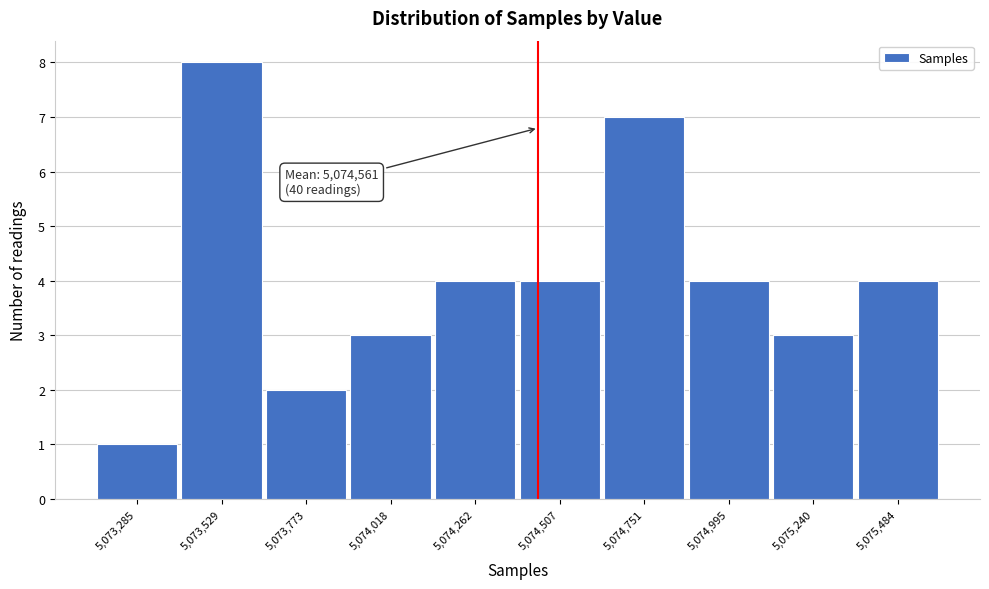

Reading right to left, extract all data points from this chart.

4	3	4	7	4	4	3	2	8	1